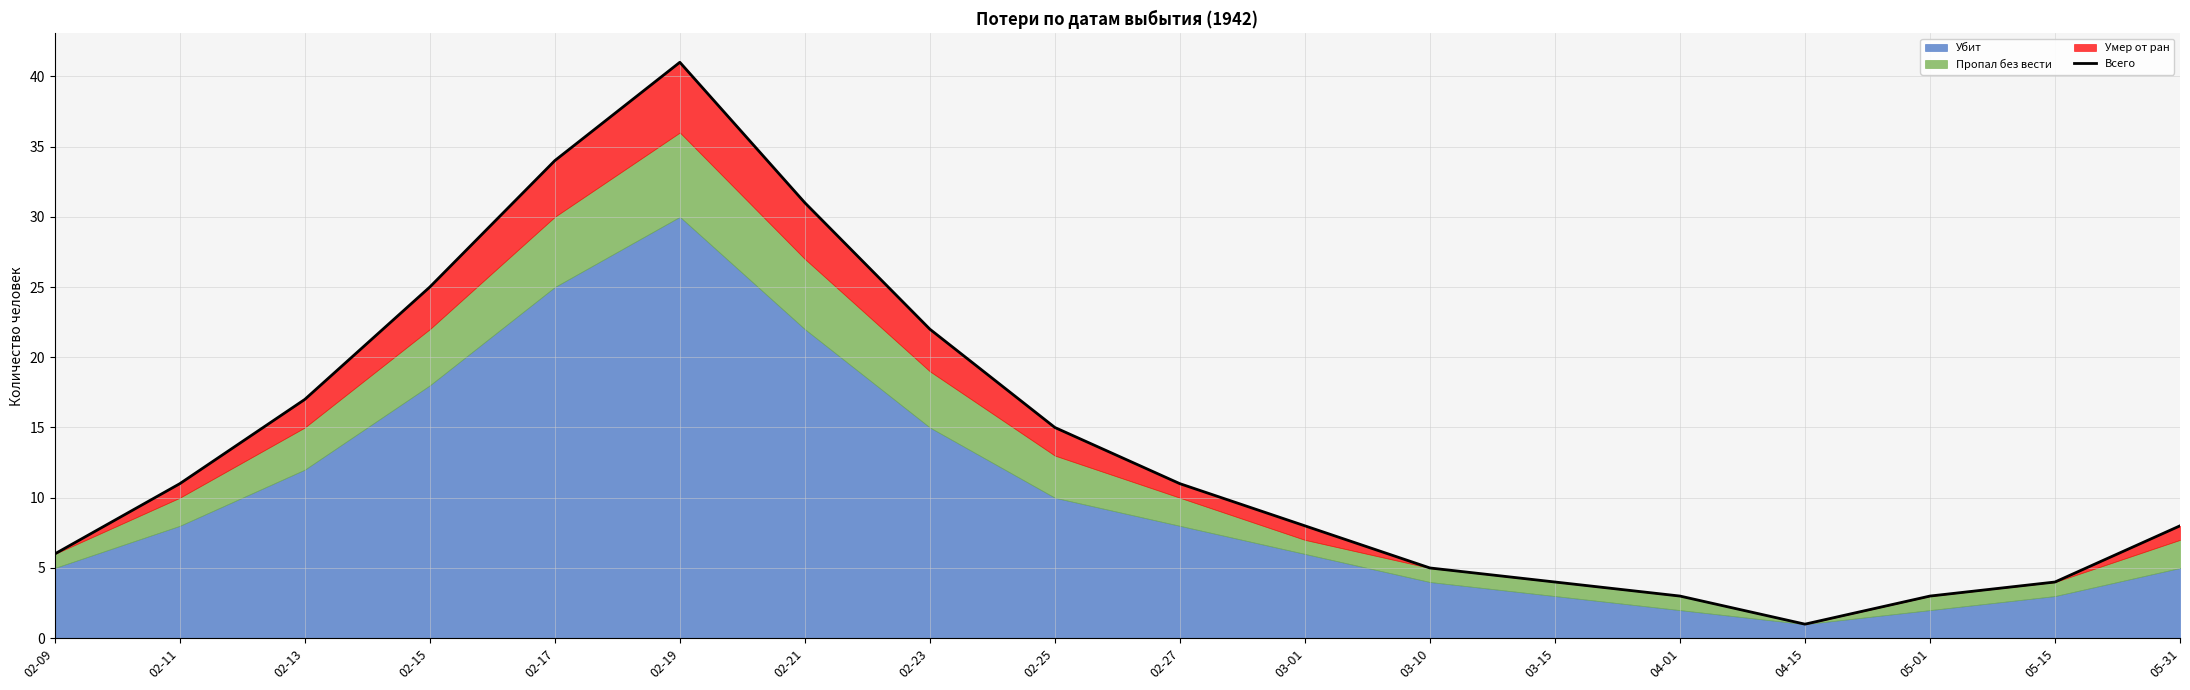

Which category has the highest value across all series?

02-19